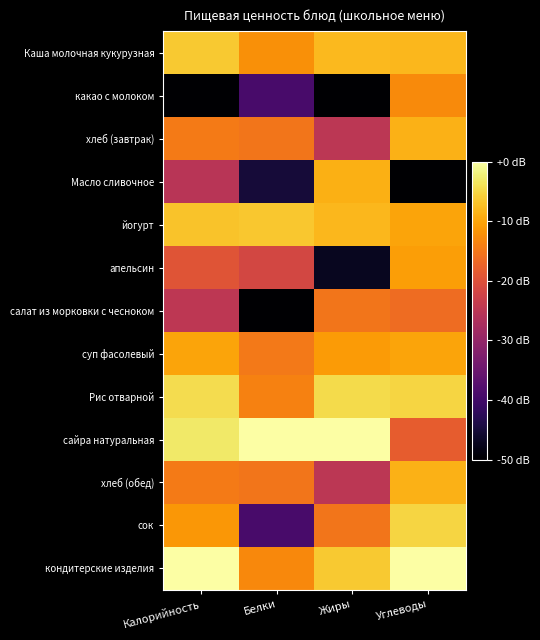

Reading left to right, extract all data points from this chart.

Каша молочная кукурузная: Калорийность=-6.4	Белки=-12.2	Жиры=-8.0	Углеводы=-8.2
какао с молоком: Калорийность=-50.0	Белки=-39.1	Жиры=-50.0	Углеводы=-12.8
хлеб (завтрак): Калорийность=-14.6	Белки=-15.1	Жиры=-24.8	Углеводы=-8.7
Масло сливочное: Калорийность=-25.4	Белки=-45.1	Жиры=-8.9	Углеводы=-50.0
йогурт: Калорийность=-7.0	Белки=-6.5	Жиры=-8.1	Углеводы=-10.1
апельсин: Калорийность=-19.5	Белки=-21.6	Жиры=-47.2	Углеводы=-10.6
салат из морковки с чесноком: Калорийность=-24.8	Белки=-50.0	Жиры=-15.2	Углеводы=-16.3
суп фасолевый: Калорийность=-10.1	Белки=-14.7	Жиры=-11.0	Углеводы=-10.1
Рис отварной: Калорийность=-4.5	Белки=-13.9	Жиры=-4.6	Углеводы=-5.2
сайра натуральная: Калорийность=-3.0	Белки=0.0	Жиры=0.0	Углеводы=-18.3
хлеб (обед): Калорийность=-14.6	Белки=-15.1	Жиры=-24.8	Углеводы=-8.7
сок: Калорийность=-11.4	Белки=-39.1	Жиры=-15.2	Углеводы=-5.2
кондитерские изделия: Калорийность=0.0	Белки=-13.1	Жиры=-6.4	Углеводы=0.0